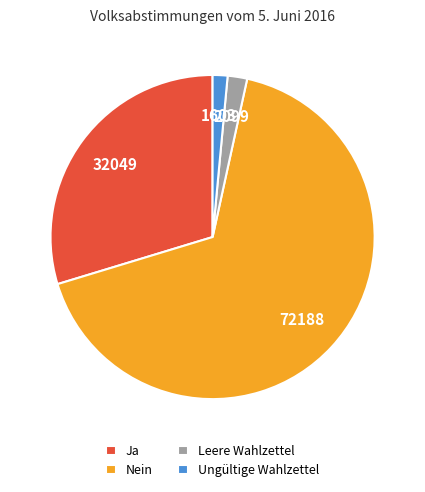

Is there any slice that represents more than half of the pie?

Yes